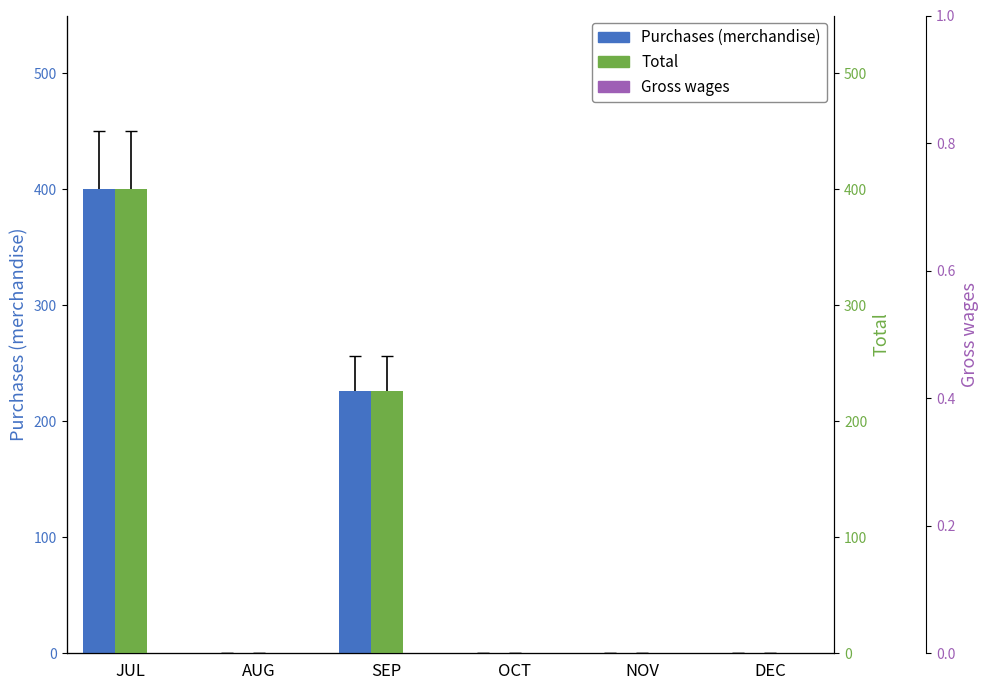

Which has a higher value, NOV or SEP?

SEP